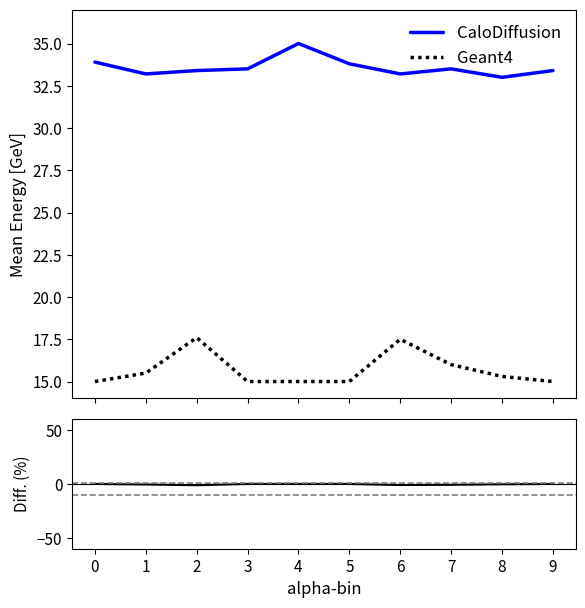

Count the number of categories in the chart.

10